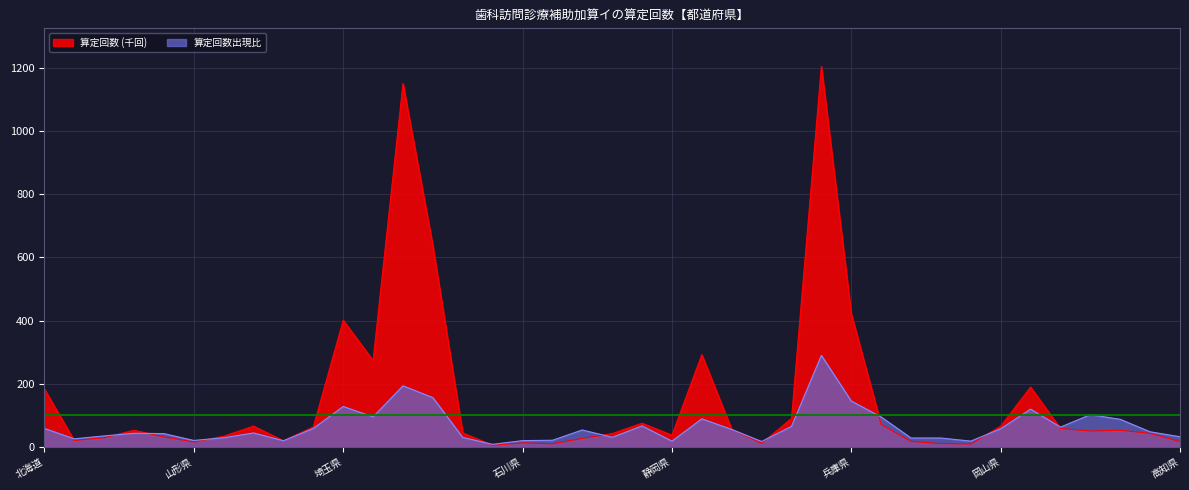

How many values in the 算定回数出現比 series are below 48?

19